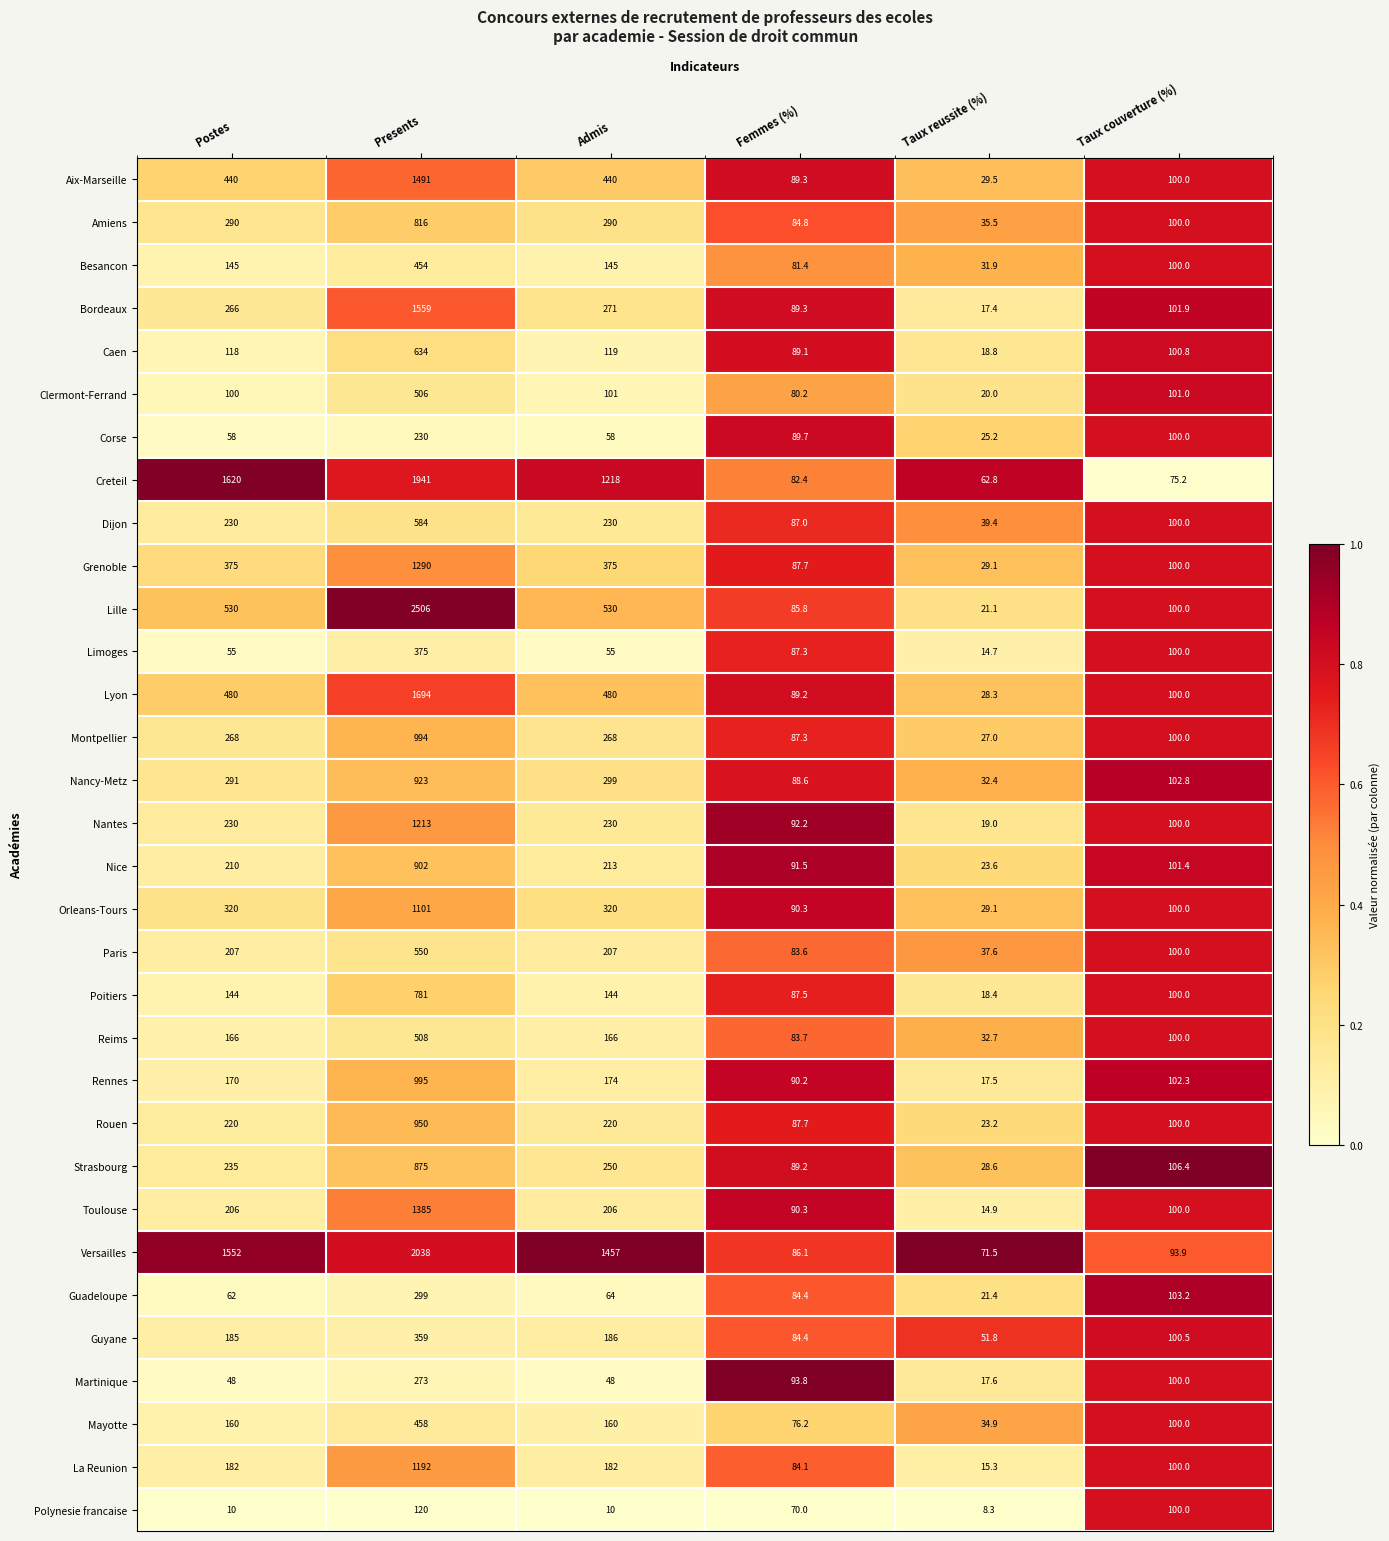

At which category does the chart reach its minimum across all series?

Taux reussite (%)